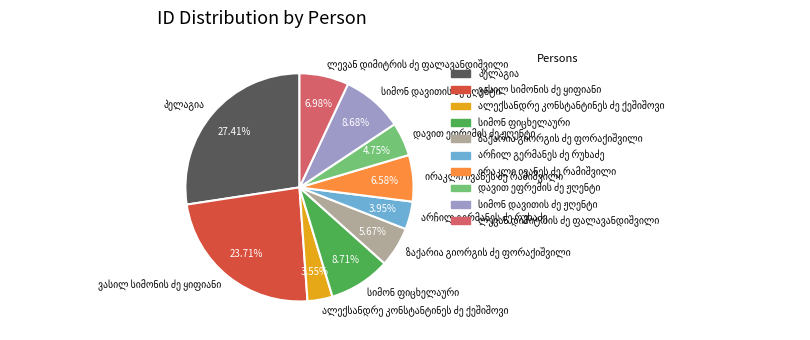

Does any single category account for the majority?

No